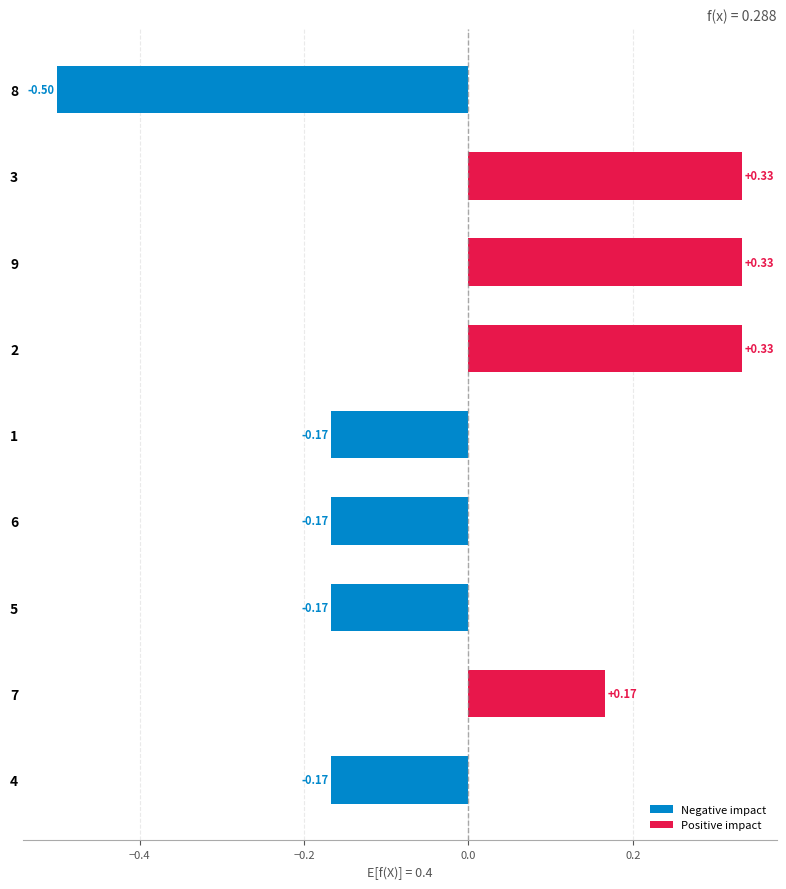

What is the change in value from 8 to 6?

+0.3